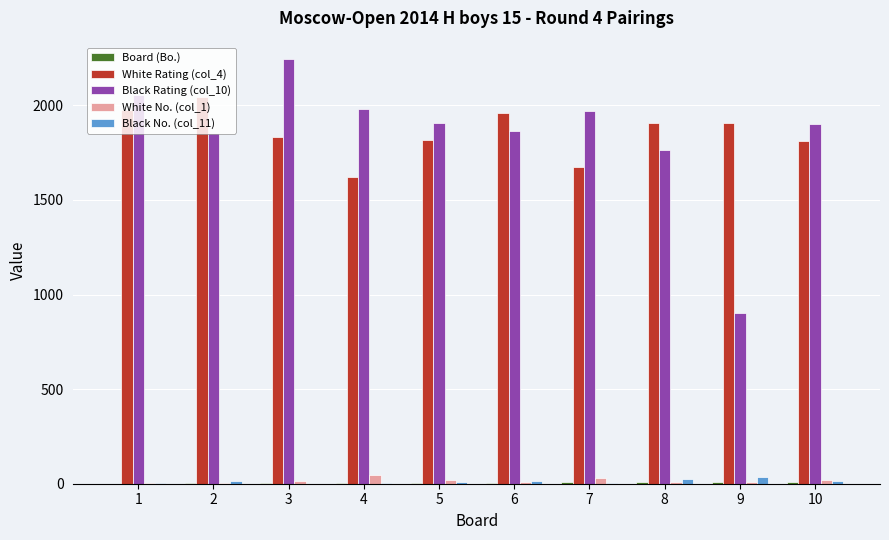

How many data points does each series have?

10